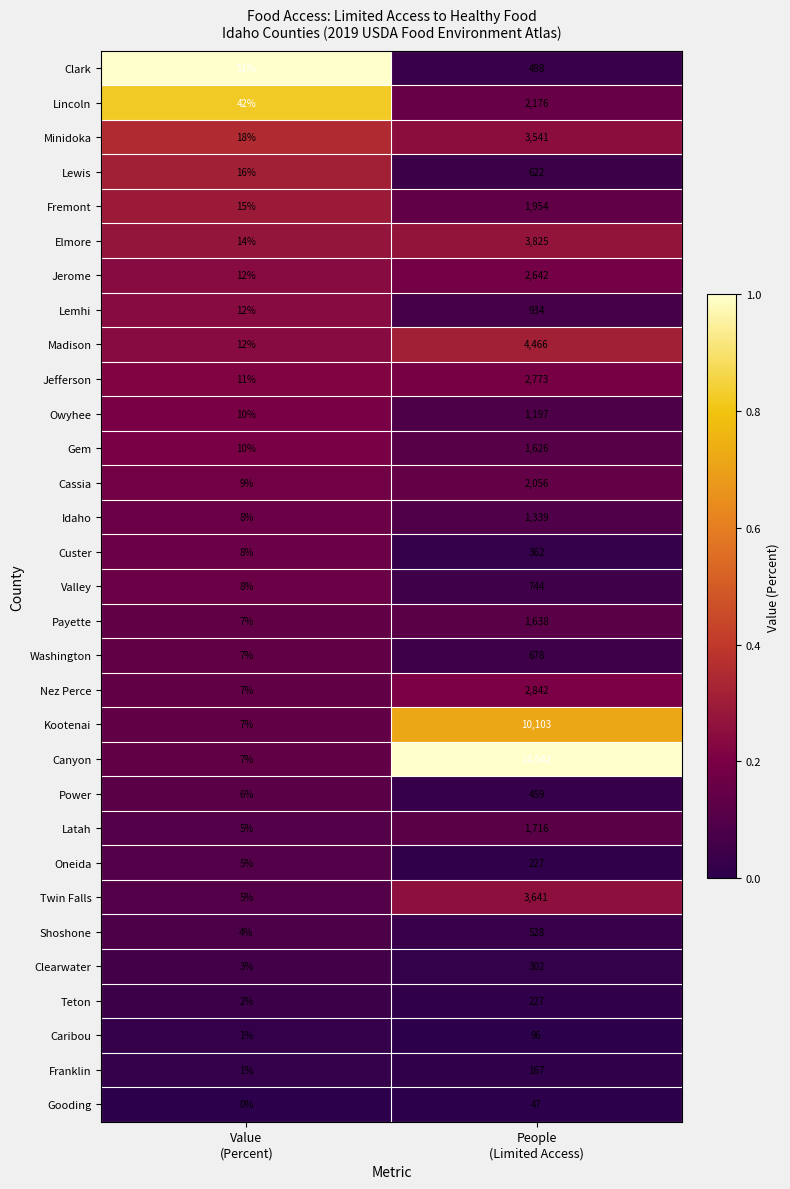

What is the difference between the maximum and minimum values in the Nez Perce series?

2835